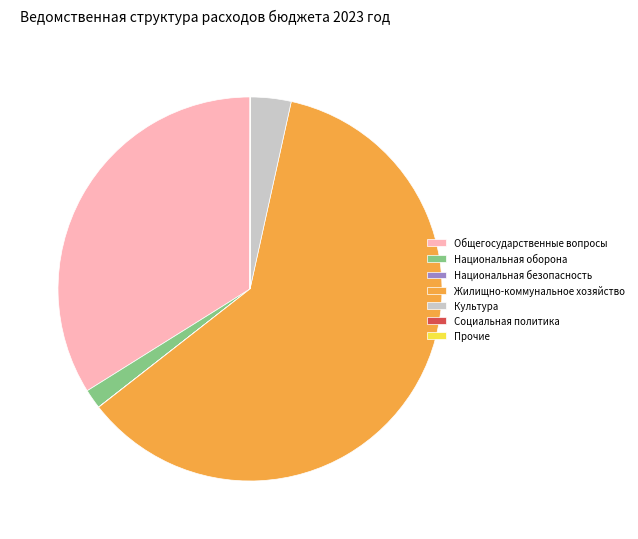

Which category has the biggest portion of the pie?

Жилищно-коммунальное хозяйство